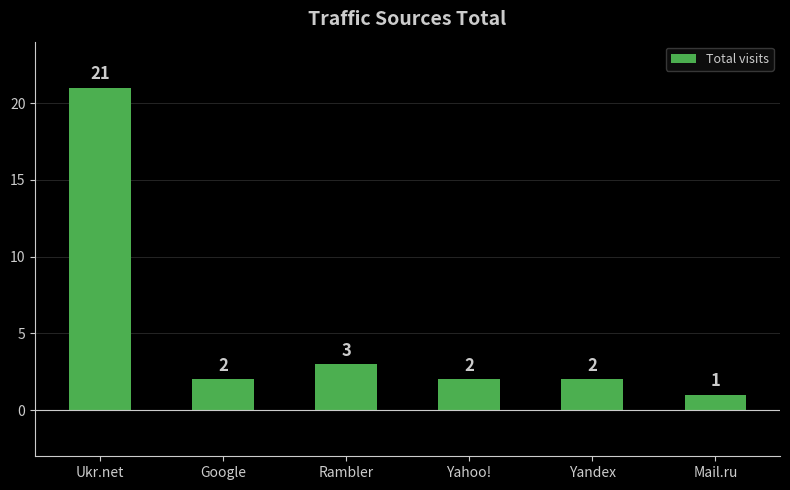

What is the average value?

5